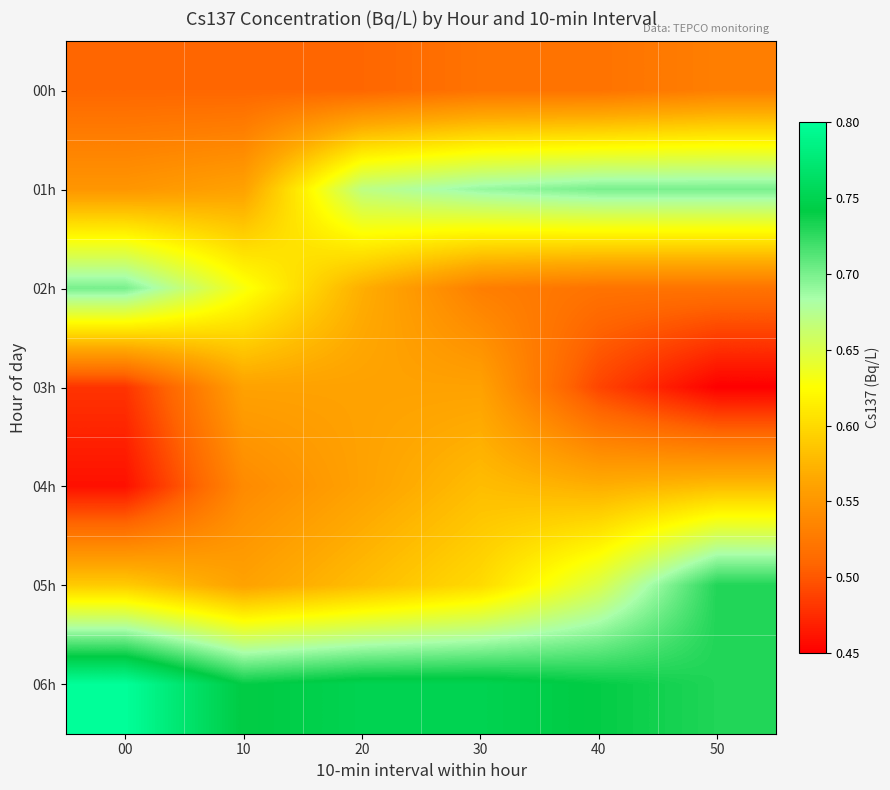

What is the total value across all series at 10?

4.1